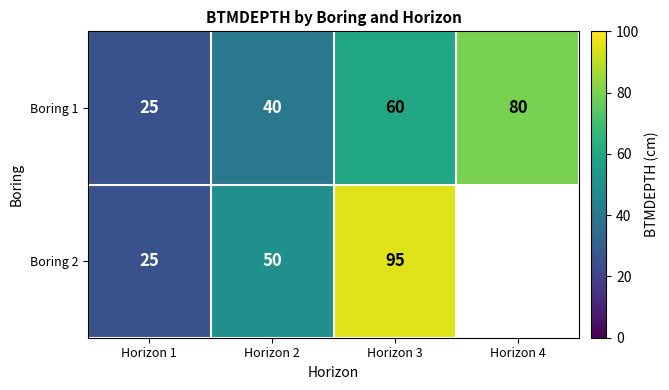

At which label does Boring 1 reach its minimum?

Horizon 1